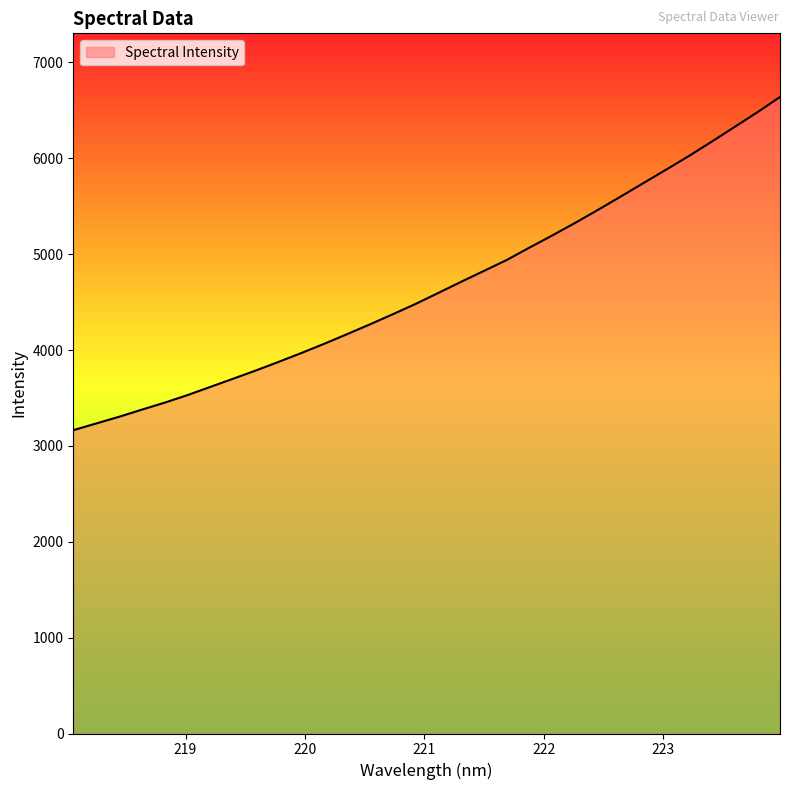

What is the smallest value displayed?

3163.7